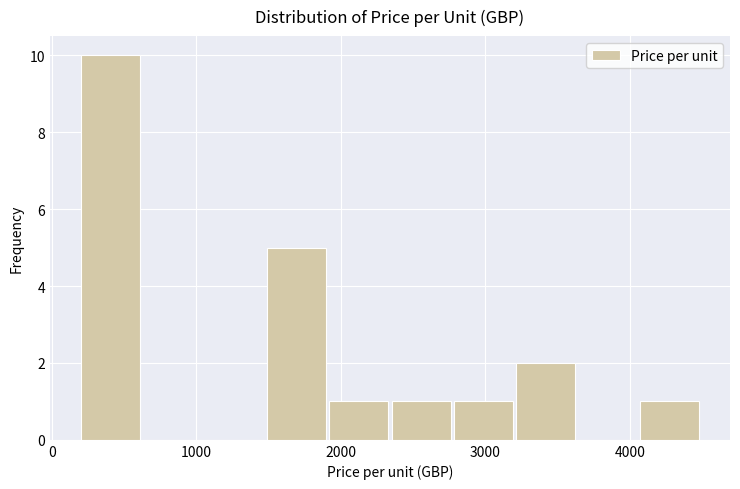

How tall is the bar that spans 1490 to 1920 on the x-axis? Neither the bar edges nor the heights are printed on the chart, so give them approximately, as read against the axes.

5